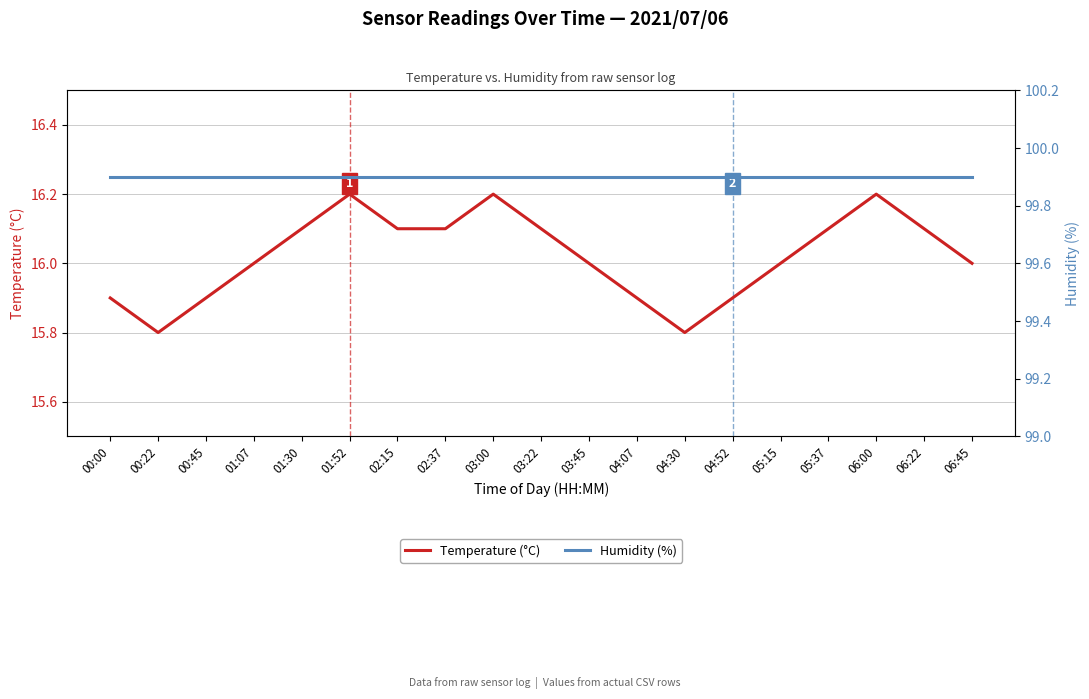

Rank the series at 06:00 from highest to lowest value.

Humidity (%), Temperature (°C)